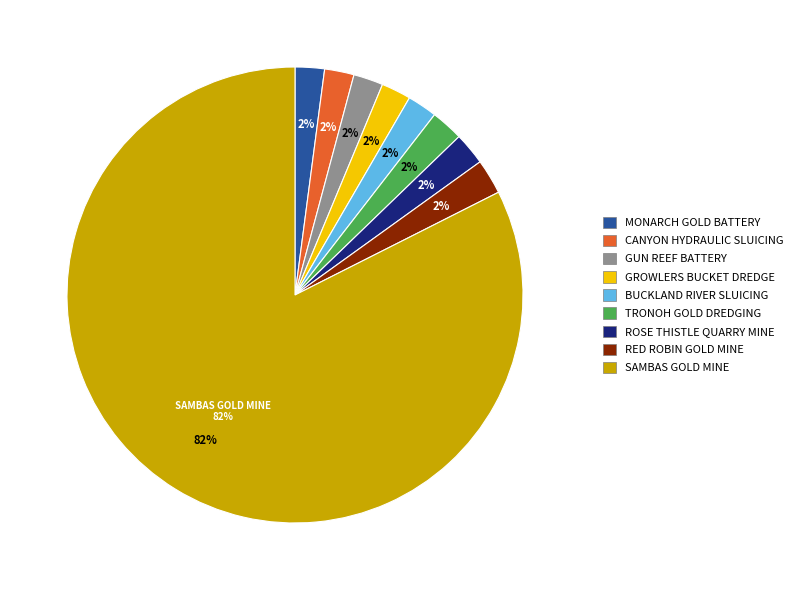

Between GROWLERS GOLD BUCKET DREDGE SITE and THE CANYON HYDRAULIC GOLD SLUICING SITE, which is larger?

GROWLERS GOLD BUCKET DREDGE SITE